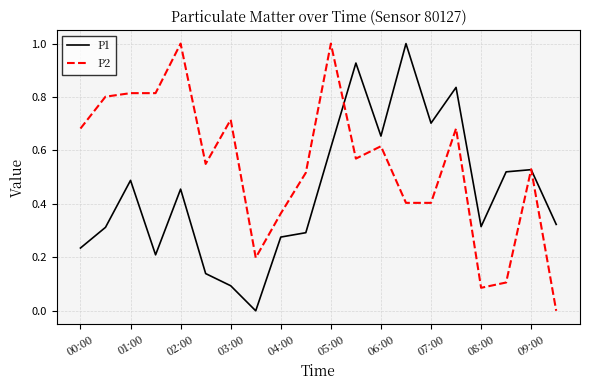

What is the sum of all P2 values?

10.9